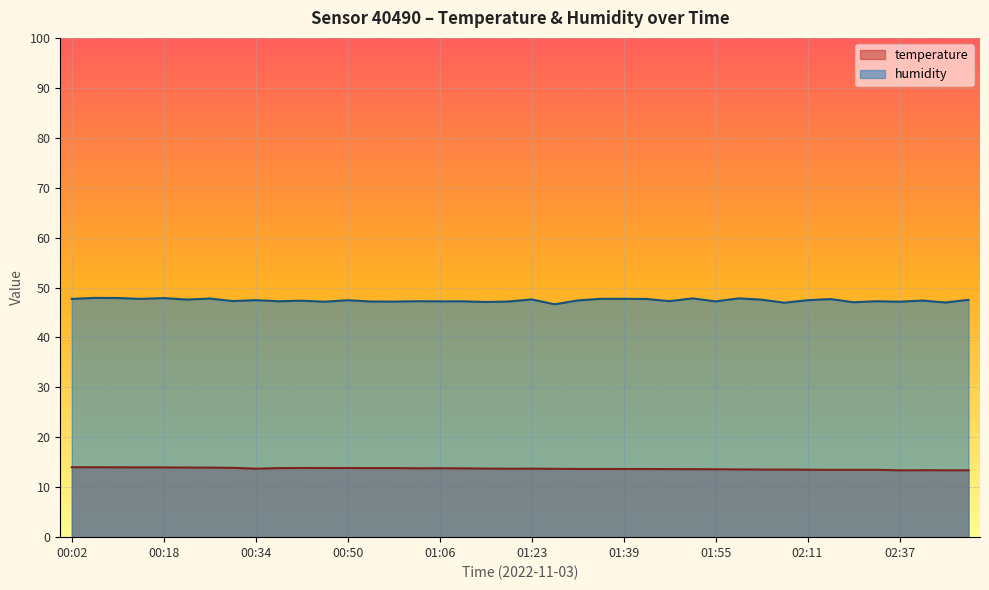

At which label is temperature closest to 13?

02:37